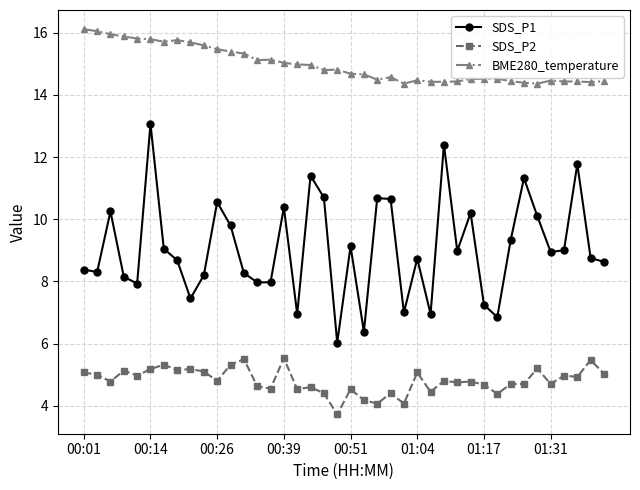

Which series has the largest total across all categories?

BME280_temperature